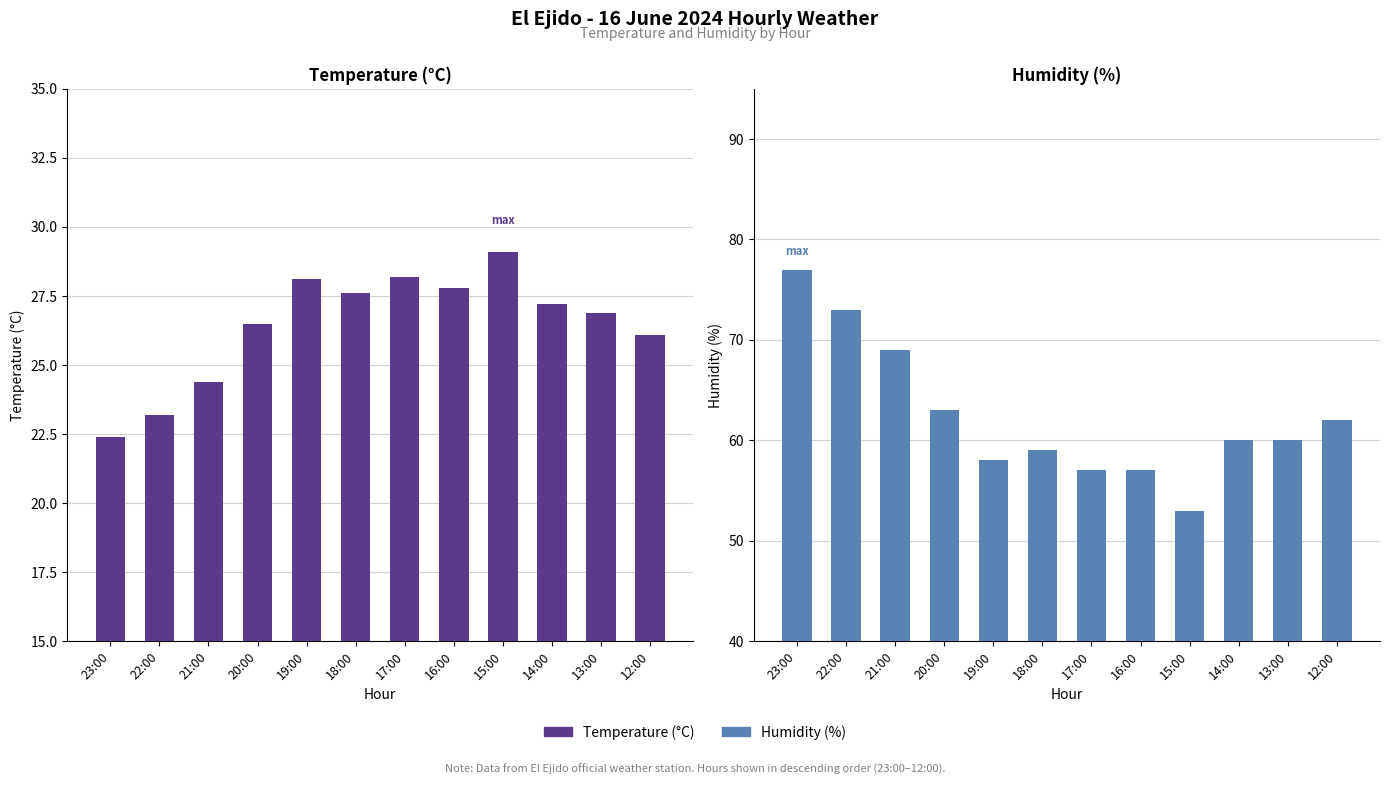

What is the value of the Temperature (°C) bar at the 9th from the left?

29.1